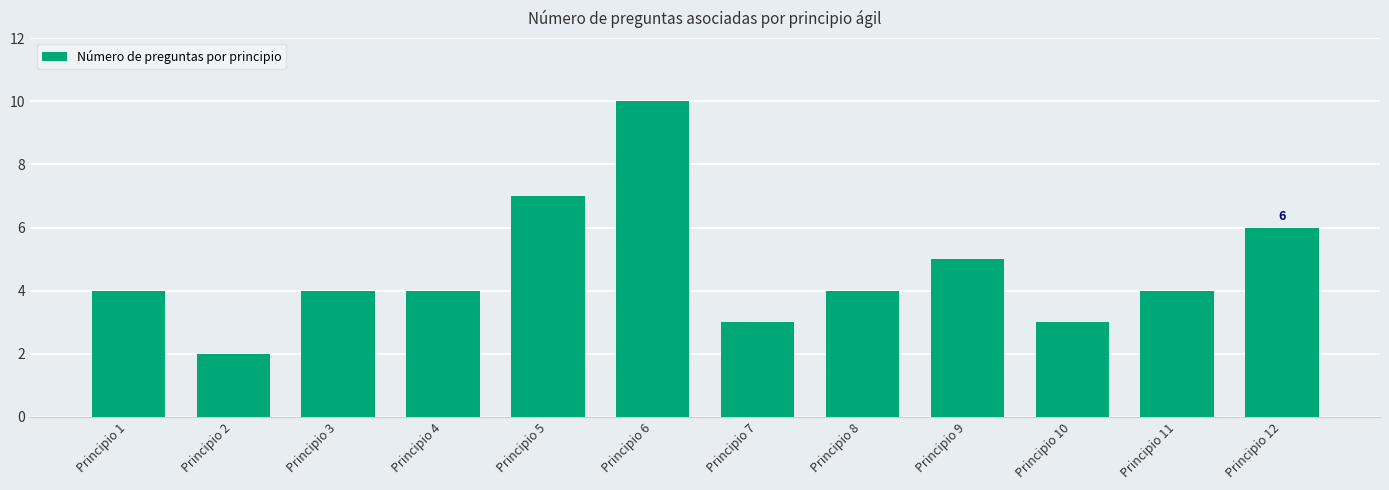

What is the value of the 11th bar from the left?

4